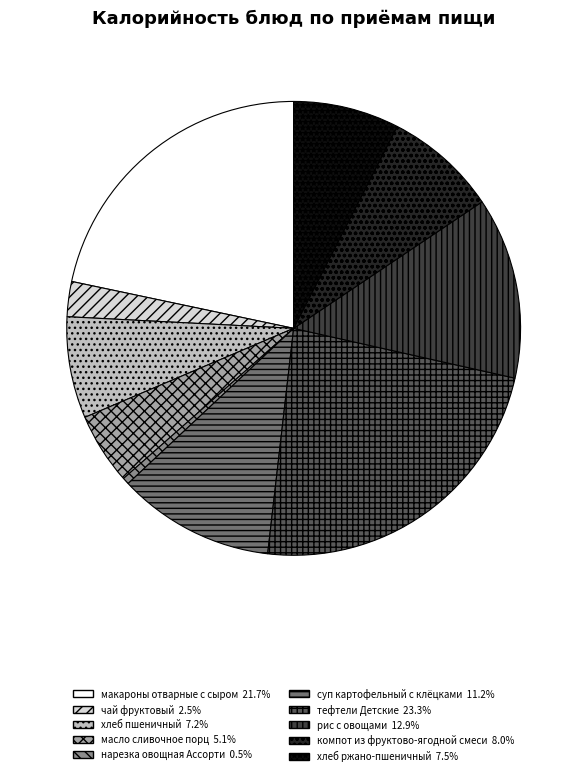

Do масло сливочное порц and чай фруктовый together represent more than half of the pie?

No